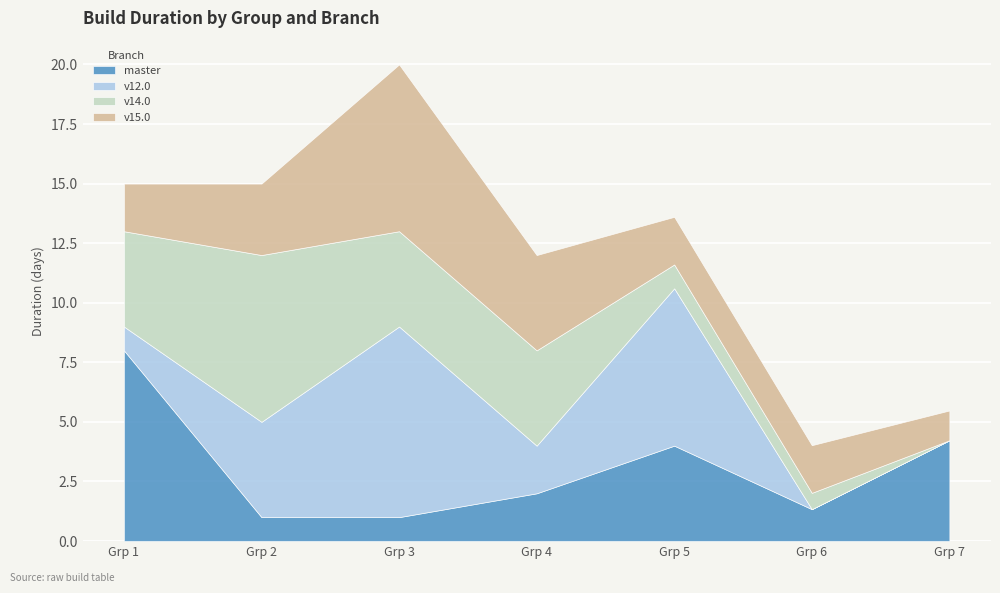

Which series has the largest range (max minus min)?

v12.0